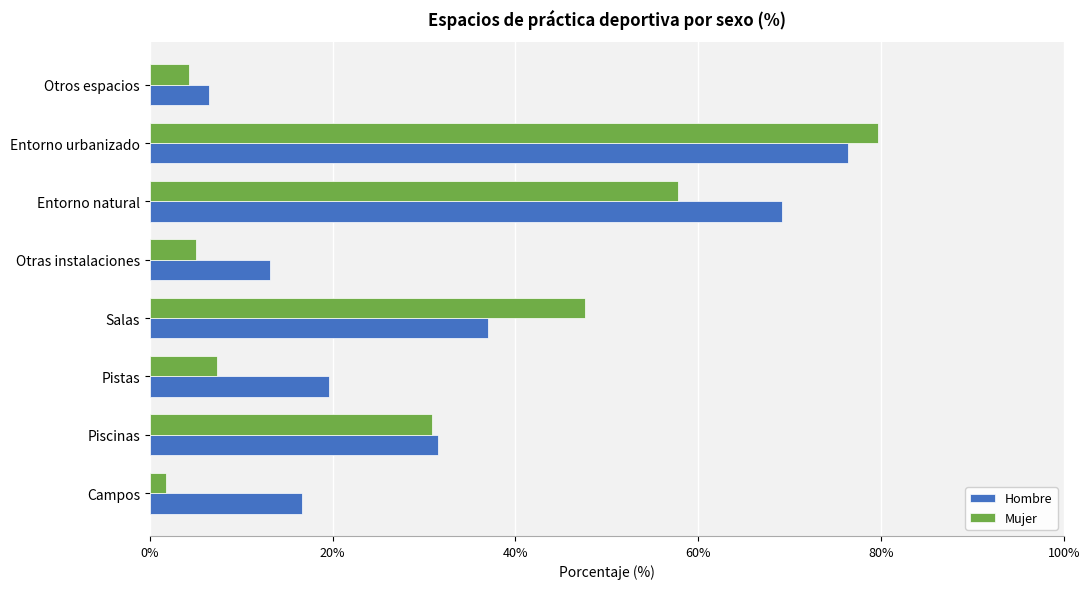

Which series has the largest total across all categories?

Hombre